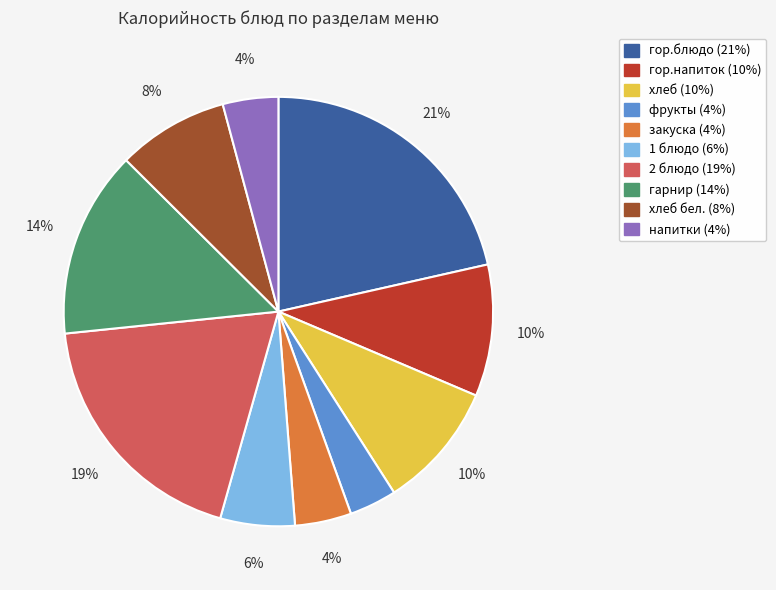

How many slices are in this pie chart?

10